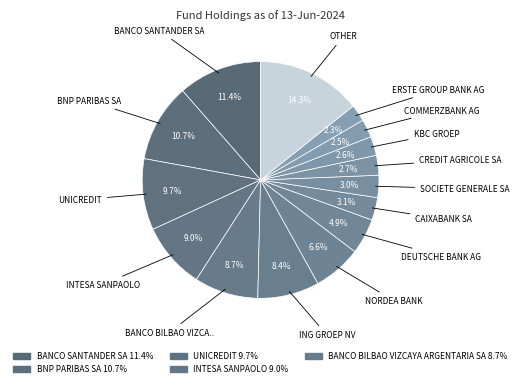

How many slices are in this pie chart?

15